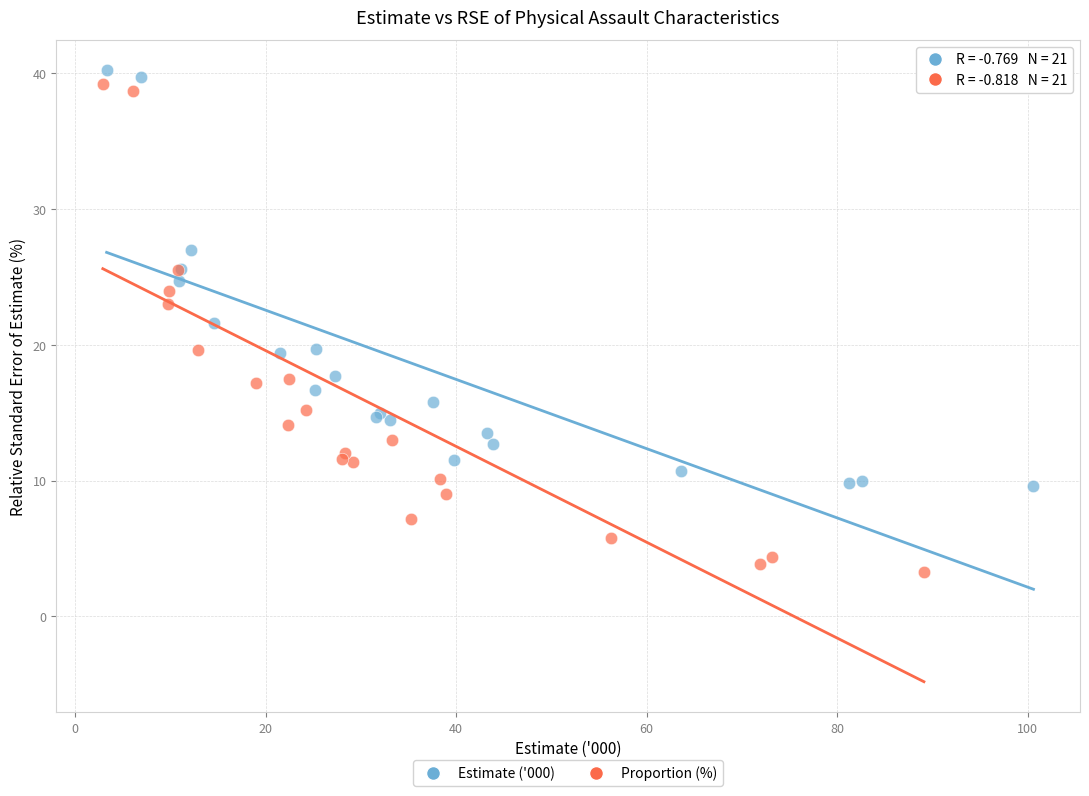

Which series has the largest Y range (max minus min)?

Proportion (%)